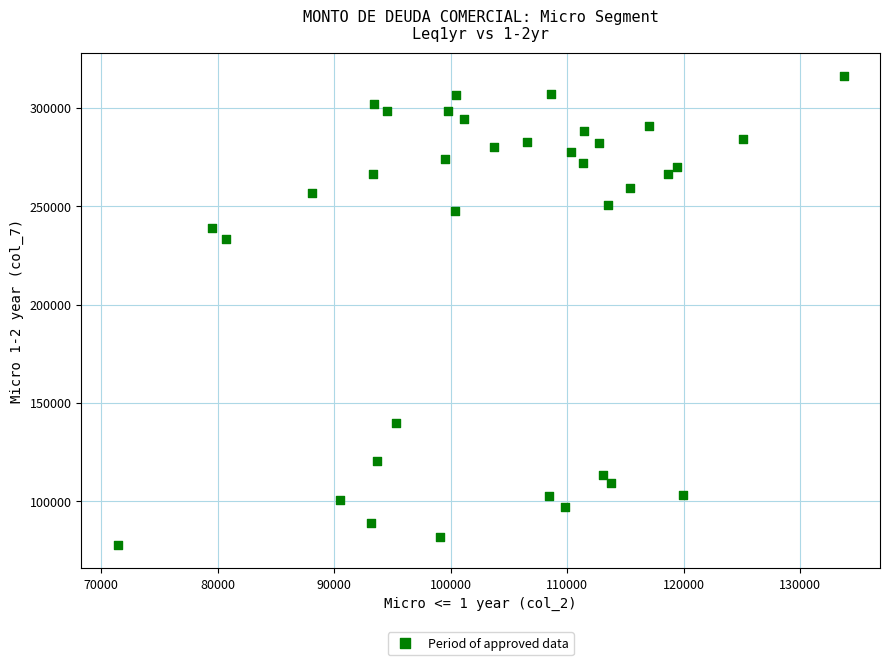

What is the range of Y values (max minus min)?

238390.6